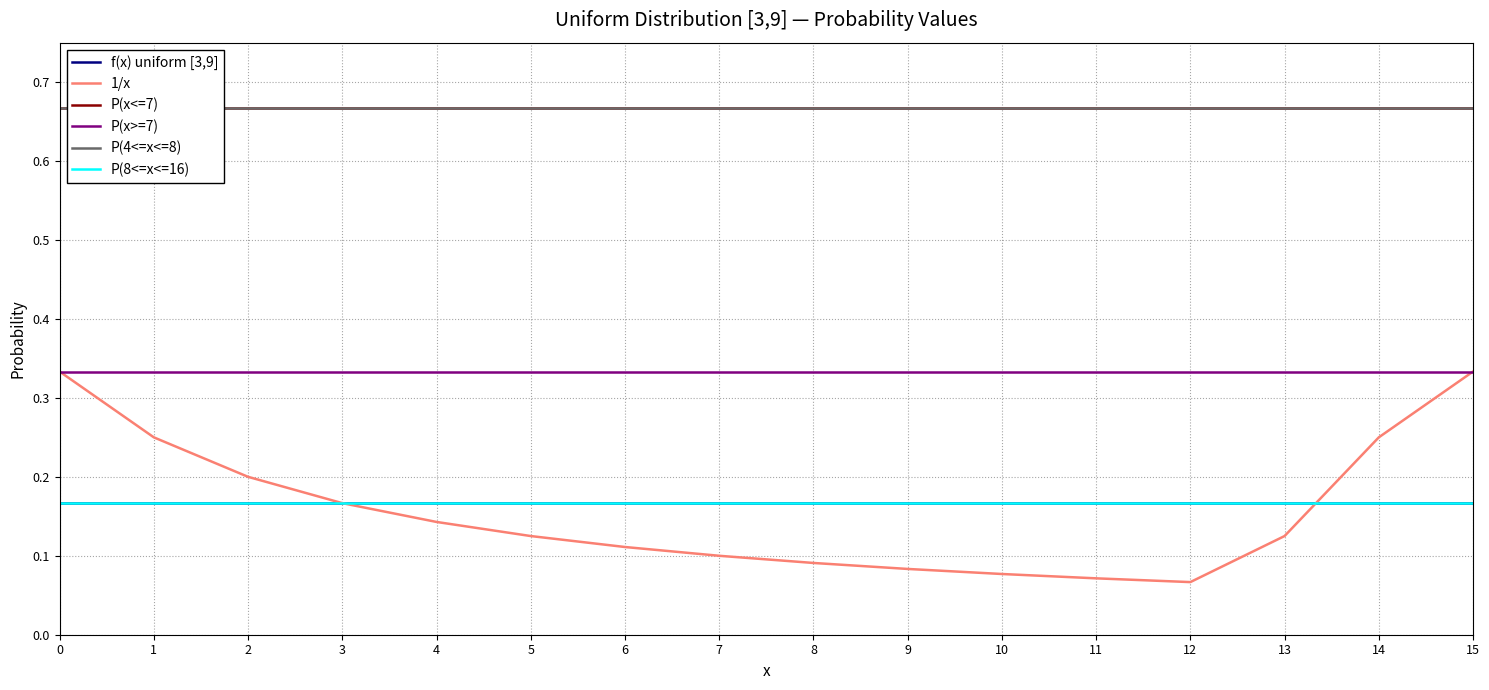

True or false: P(8<=x<=16) has more than 0 points higher than both neighbors.

False